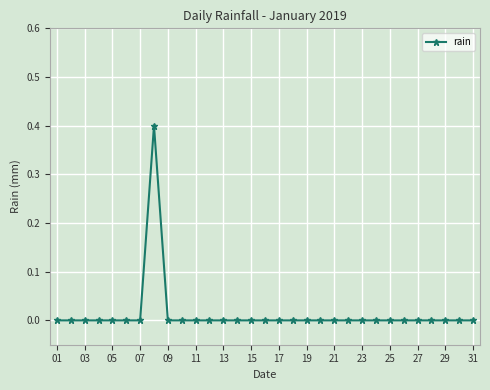

What is the sum of all values?

0.4